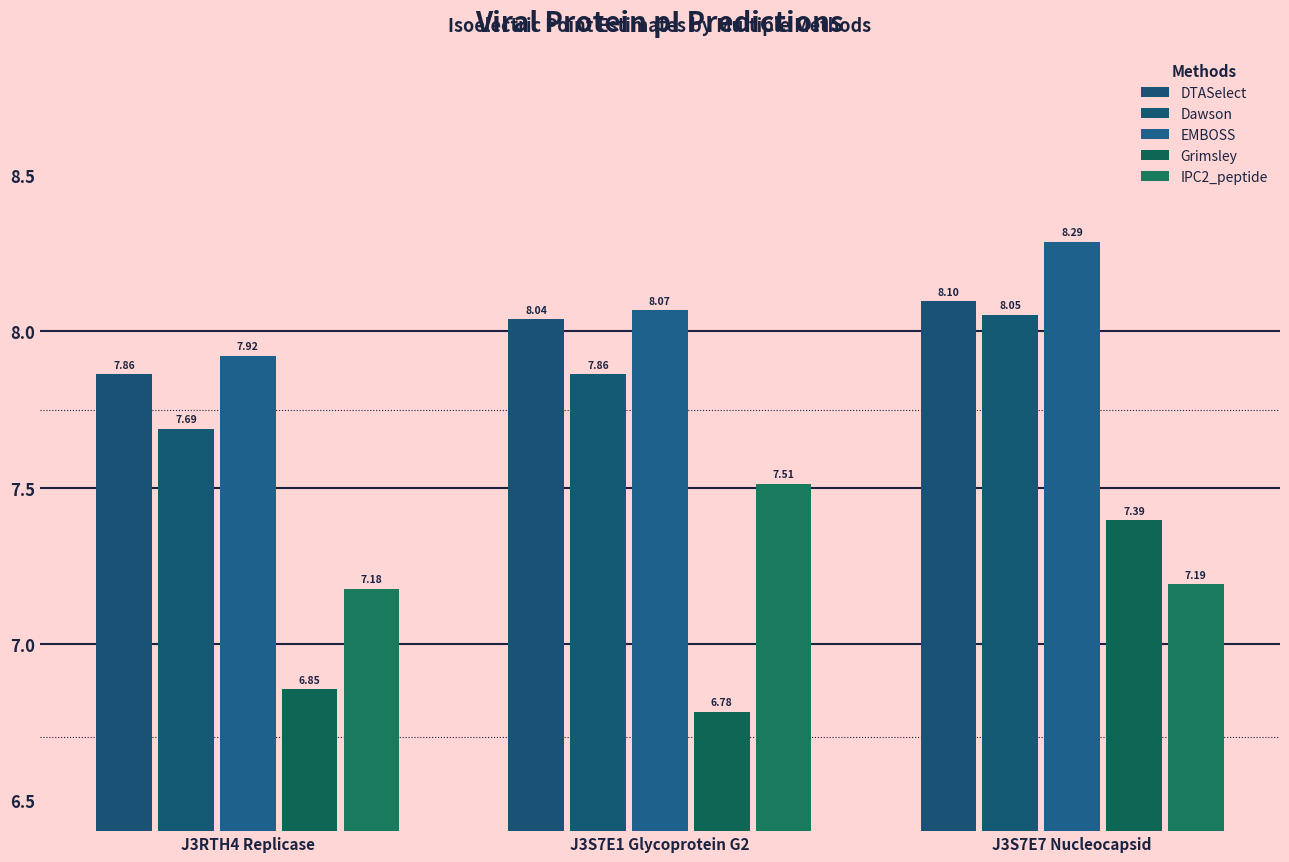

Reading left to right, list all the values displayed in this chart.

DTASelect: J3RTH4 Replicase=7.9	J3S7E1 Glycoprotein G2=8.0	J3S7E7 Nucleocapsid=8.1
Dawson: J3RTH4 Replicase=7.7	J3S7E1 Glycoprotein G2=7.9	J3S7E7 Nucleocapsid=8.1
EMBOSS: J3RTH4 Replicase=7.9	J3S7E1 Glycoprotein G2=8.1	J3S7E7 Nucleocapsid=8.3
Grimsley: J3RTH4 Replicase=6.9	J3S7E1 Glycoprotein G2=6.8	J3S7E7 Nucleocapsid=7.4
IPC2_peptide: J3RTH4 Replicase=7.2	J3S7E1 Glycoprotein G2=7.5	J3S7E7 Nucleocapsid=7.2